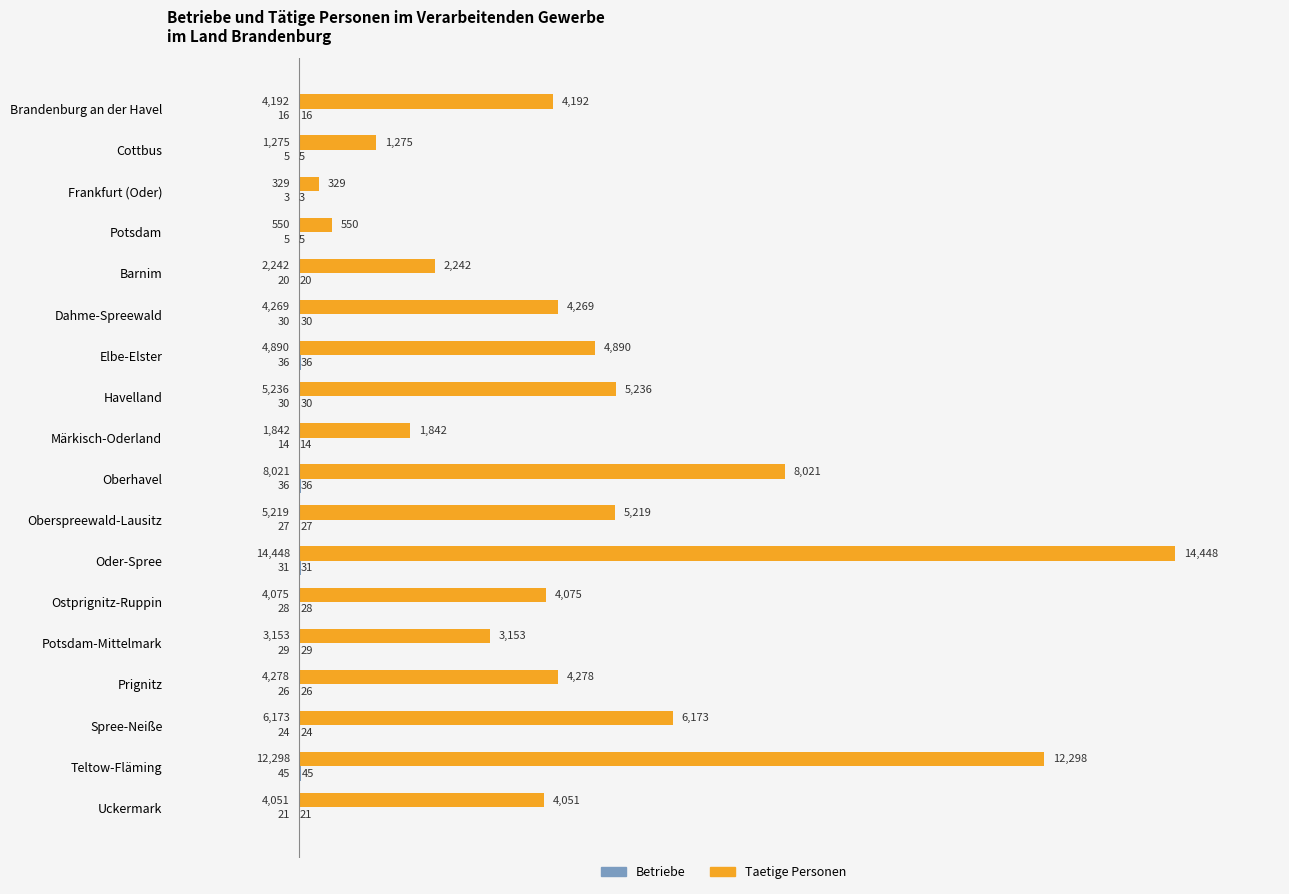

Between Dahme-Spreewald and Ostprignitz-Ruppin, which series saw the biggest shift?

Taetige Personen